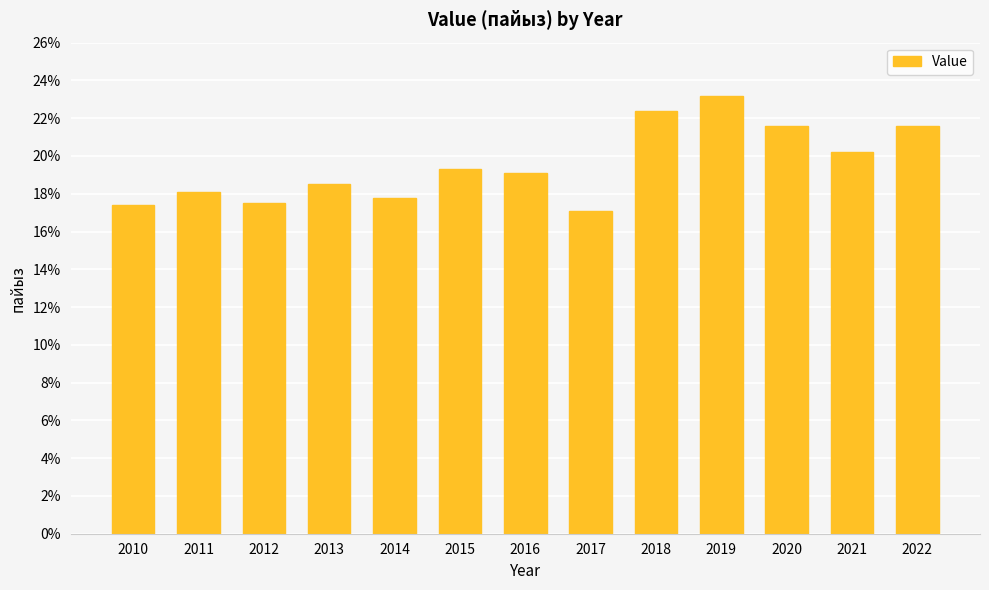

How many data points are above 19?

7